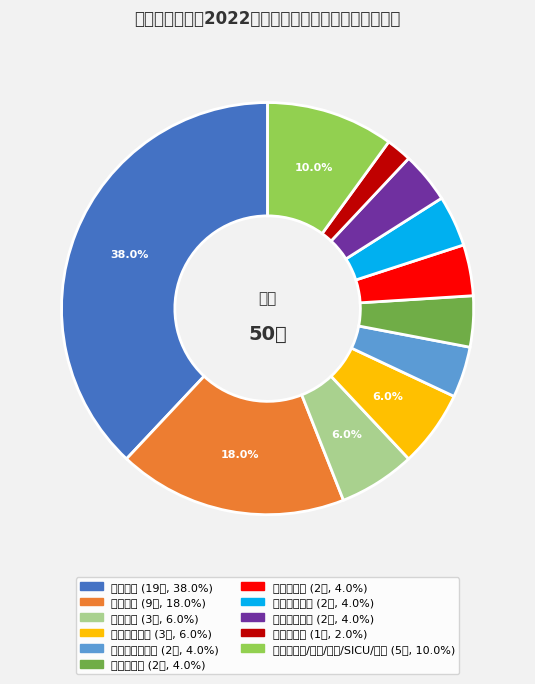

Is there a majority slice in this chart?

No